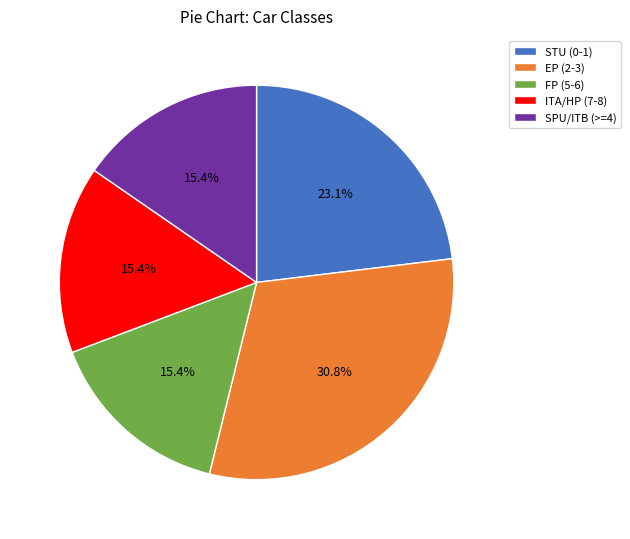

Approximately how many times larger is the value at FP (5-6) compared to SPU/ITB (>=4)?

1.0